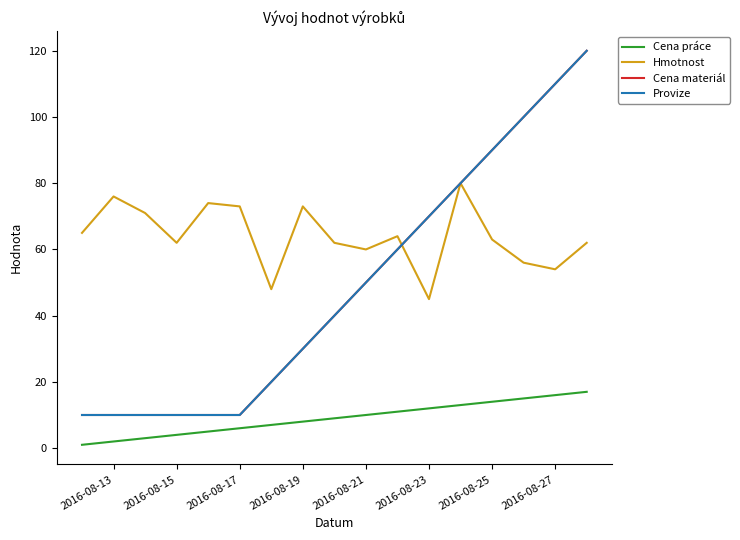

Does the chart display data point markers on the line(s)?

No